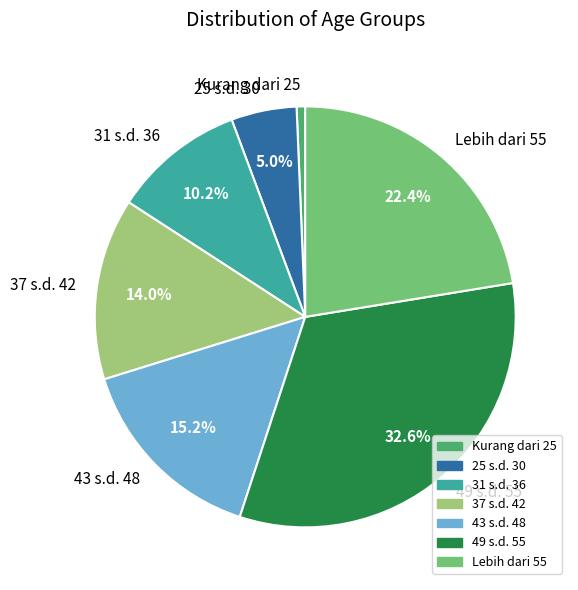

Which slice is the largest?

49 s.d. 55